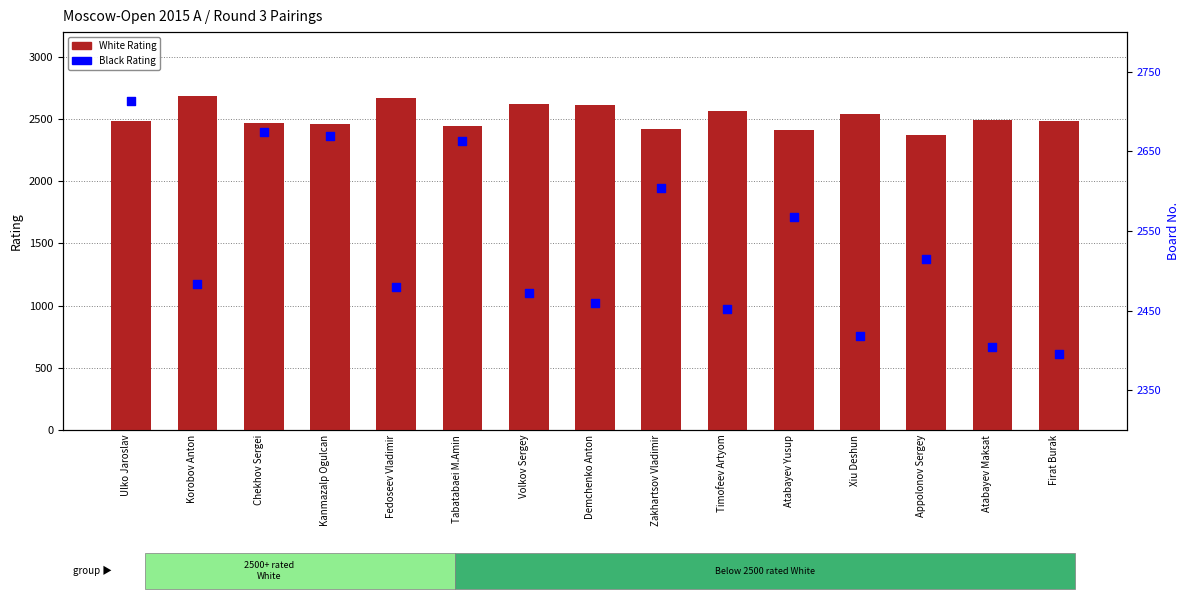

What are all the series names shown in the legend?

White Rating, Black Rating